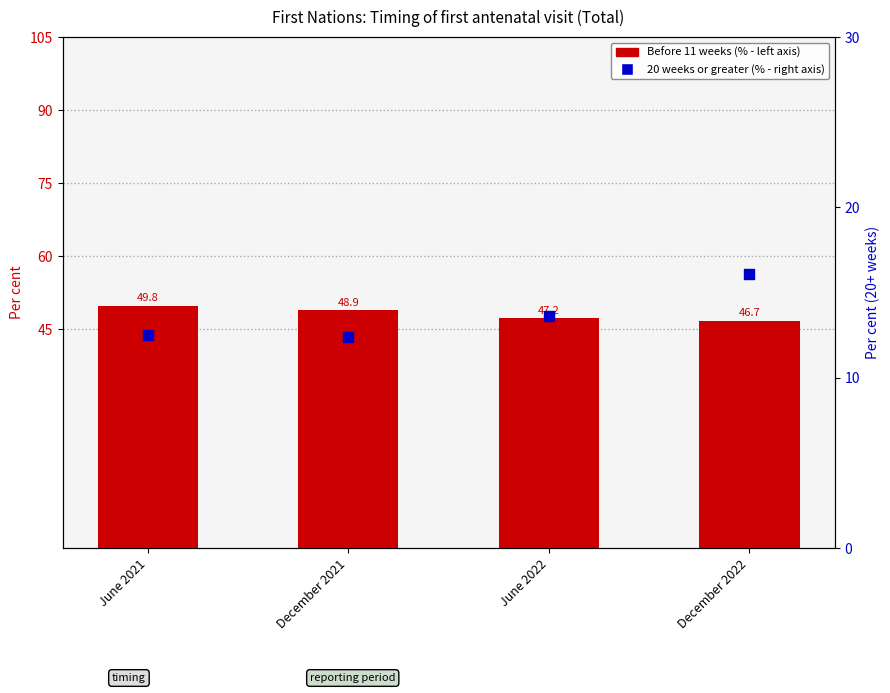

At how many categories does at least one series exceed 21?

4